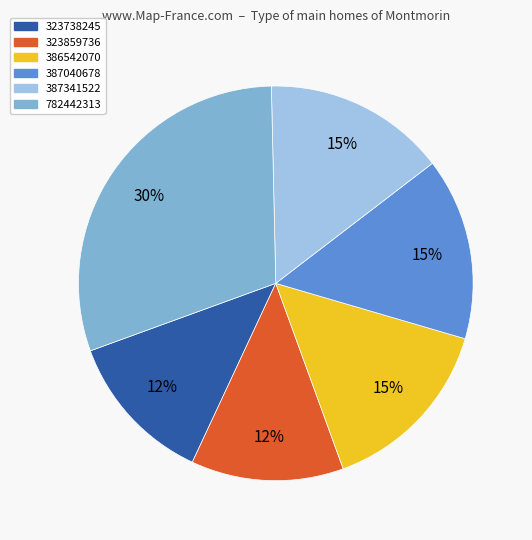

Approximately how many times larger is the value at 323859736 compared to 387040678?

0.8